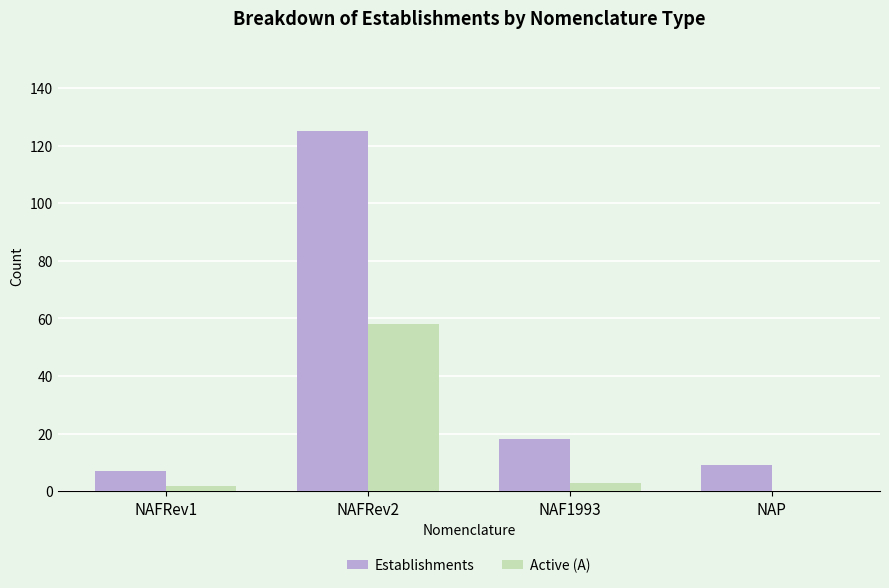

At which label is Establishments closest to 66?

NAF1993